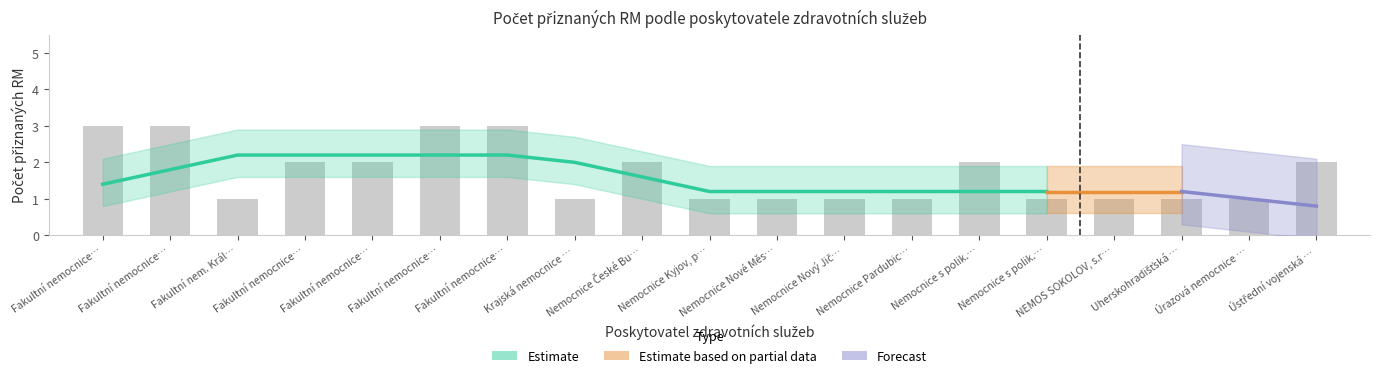

Read the value at Fakultní nemocnice….

3